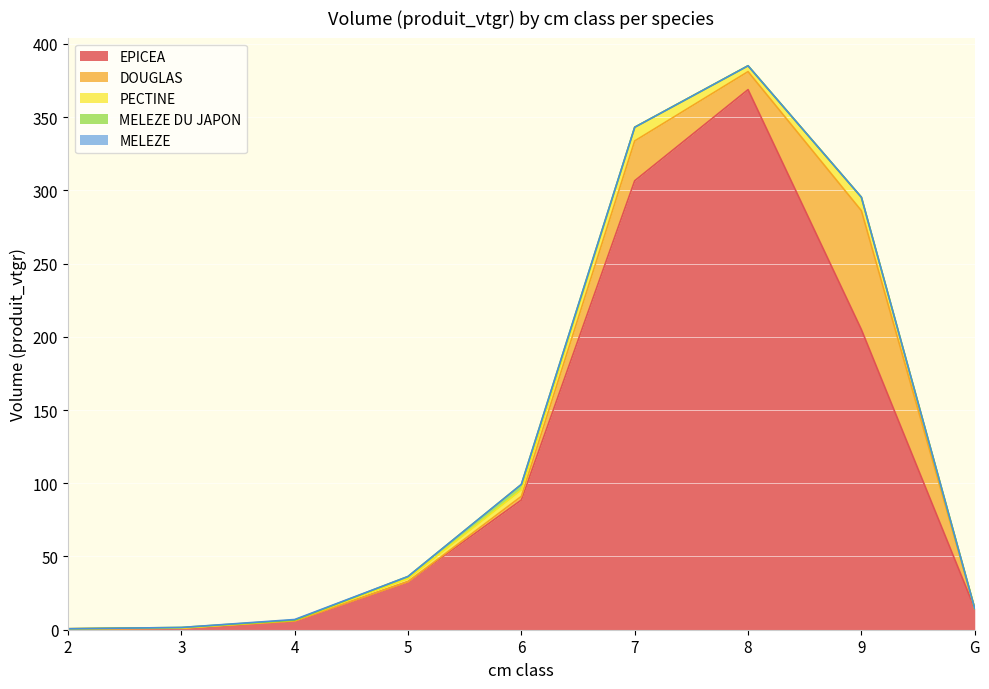

Which series ends up on top after the final intersection of DOUGLAS and PECTINE?

DOUGLAS